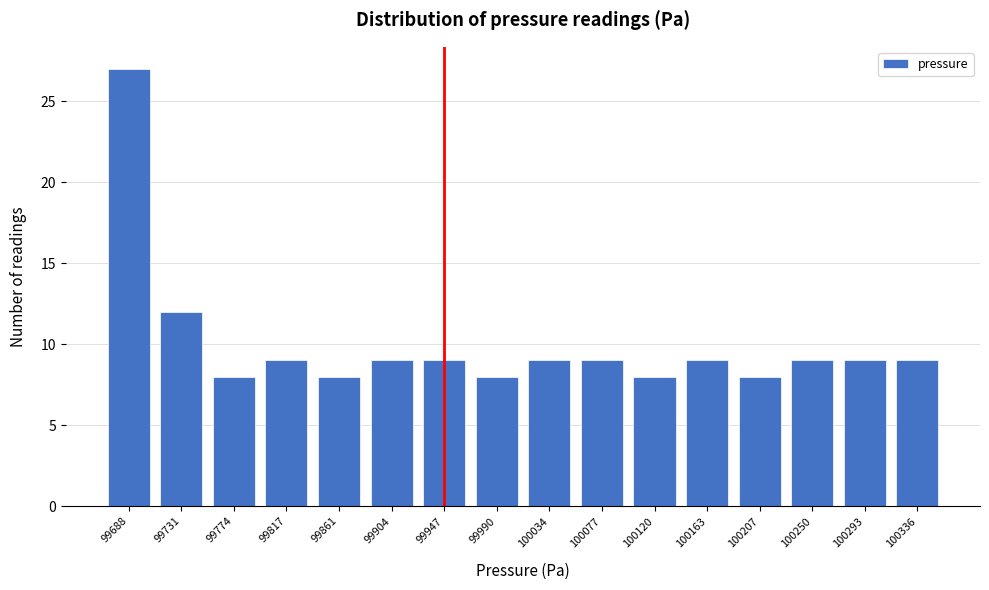

Reading right to left, list all the values displayed in this chart.

9	9	9	8	9	8	9	9	8	9	9	8	9	8	12	27